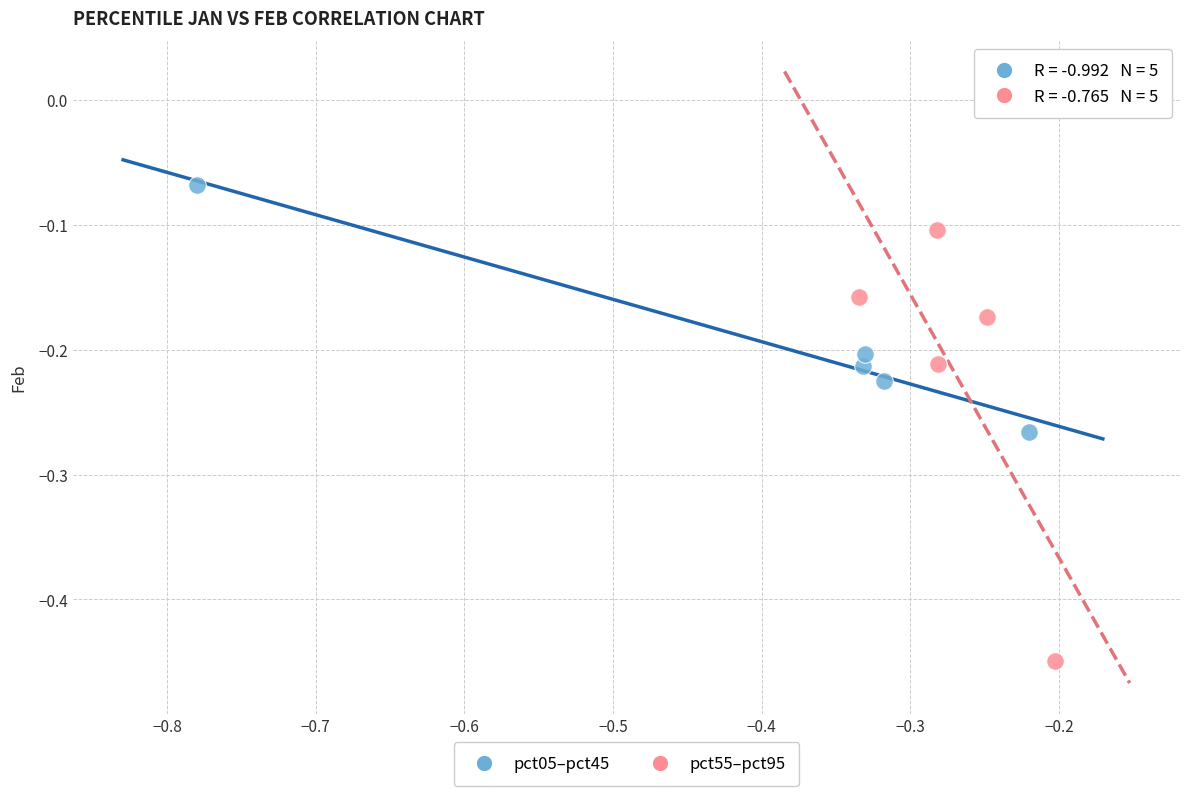

Which series contains the highest Y value?

pct05–pct45